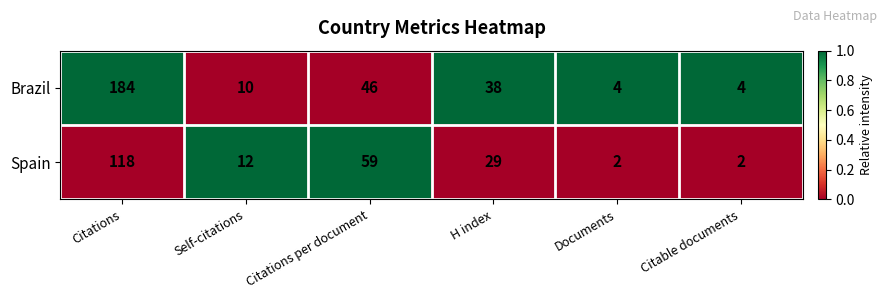

Reading right to left, extract all data points from this chart.

Brazil: Citable documents=4	Documents=4	H index=38	Citations per document=46	Self-citations=10	Citations=184
Spain: Citable documents=2	Documents=2	H index=29	Citations per document=59	Self-citations=12	Citations=118